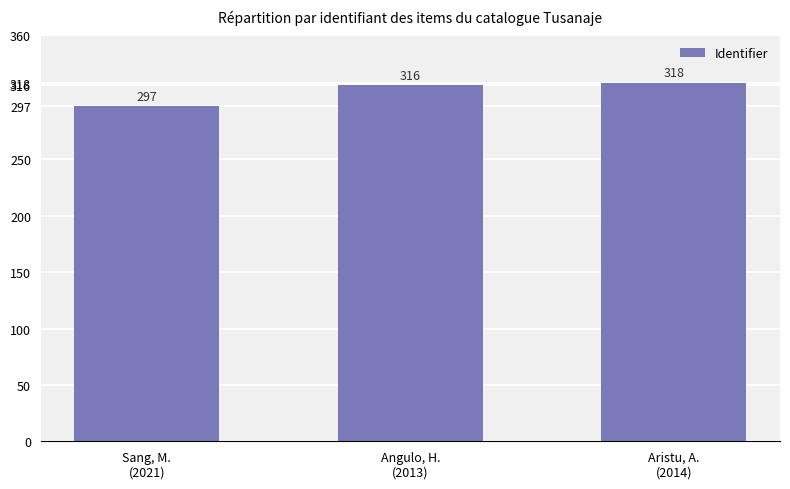

Count the number of data series in this chart.

1